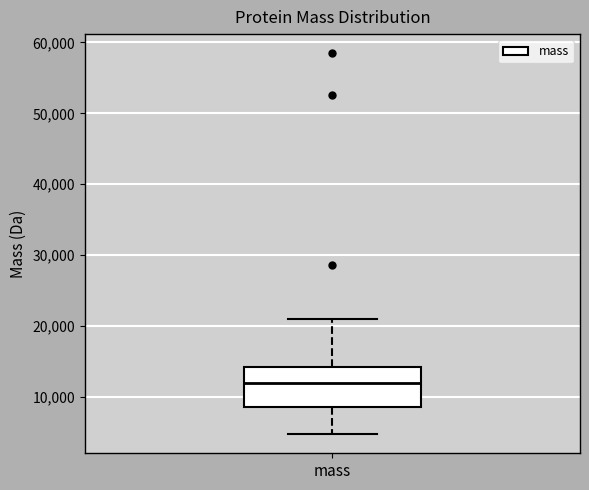

Where is the upper edge of the box for mass on the y-axis? The values are not printed on the chart, so give them approximately, as read against the axis.

14000